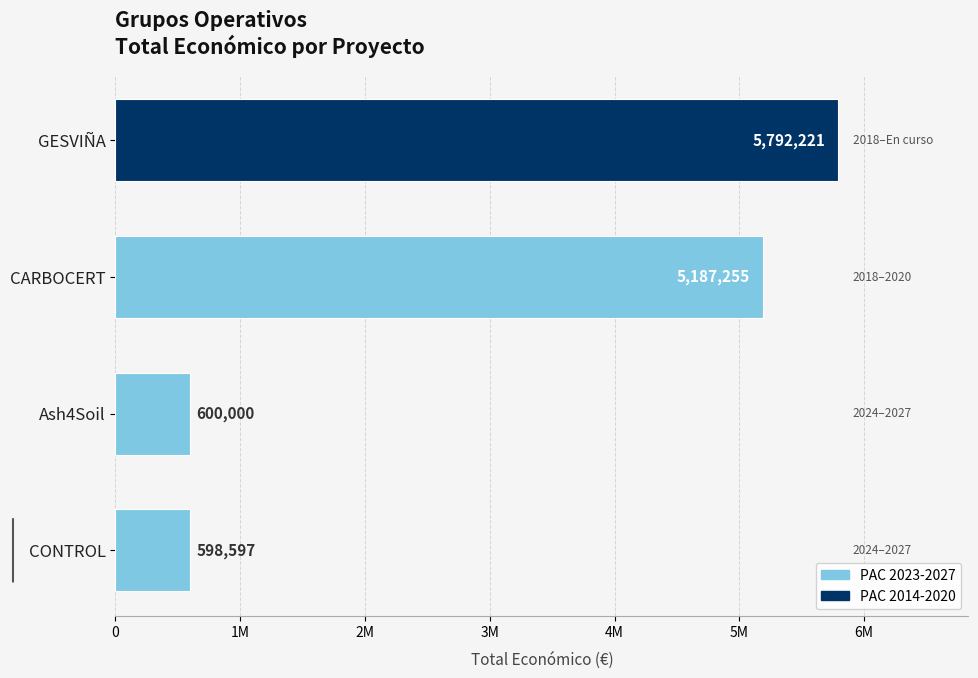

List the labels in order of value, smallest first.

CONTROL, Ash4Soil, CARBOCERT, GESVIÑA